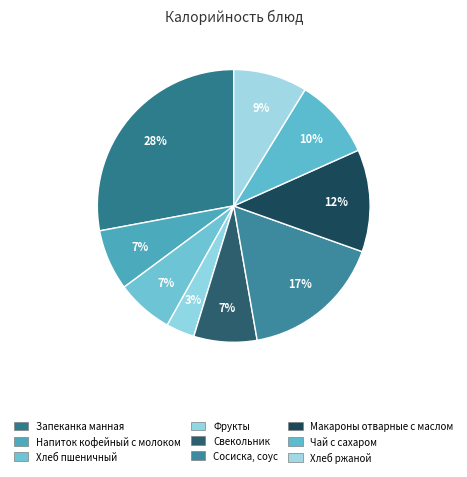

Does any single category account for the majority?

No